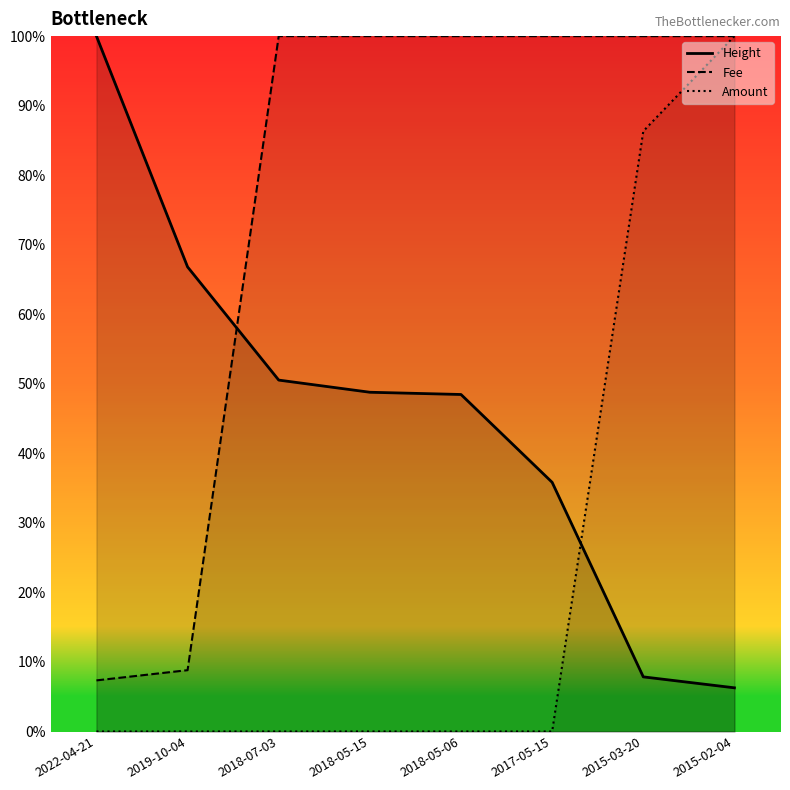

Which label corresponds to the smallest value in the chart?

2018-07-03